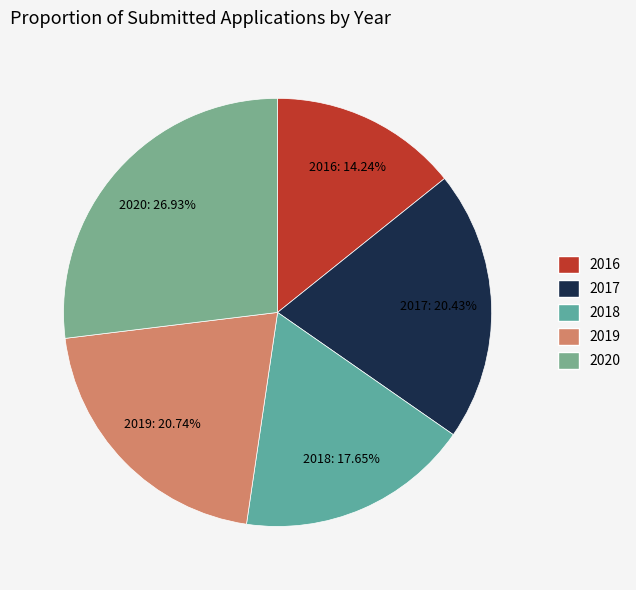

Between 2017 and 2018, which is larger?

2017